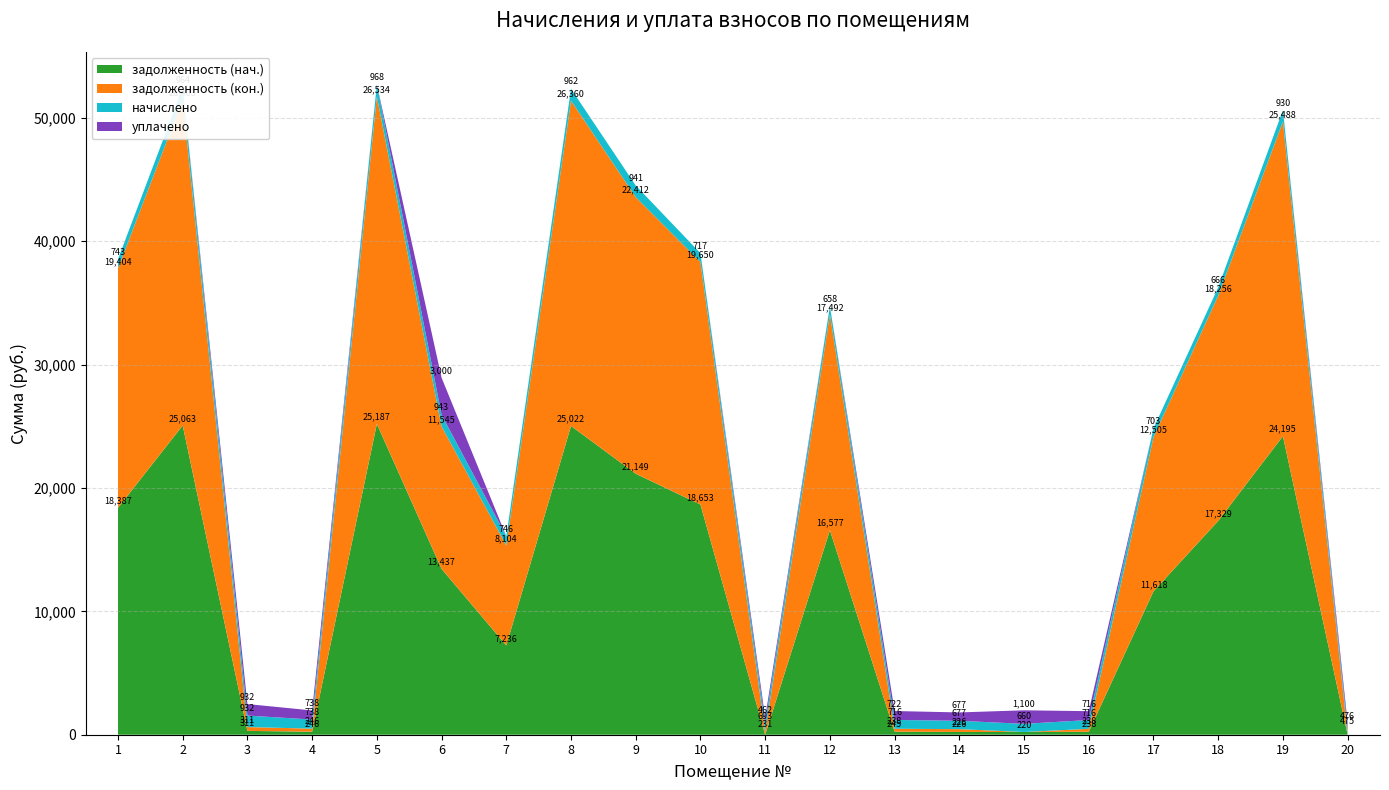

Reading left to right, extract all data points from this chart.

задолженность (нач.): 18387.3	25063.1	310.6	245.9	25187.2	13436.6	7236.5	25021.8	21149.2	18652.7	0.0	16577.0	244.8	225.8	219.9	238.5	11618.4	17329.2	24194.6	0.0
задолженность (кон.): 19404.0	26403.1	310.6	245.9	26533.8	11545.1	8103.6	26359.5	22412.0	19650.0	231.1	17492.4	238.5	225.8	0.0	238.5	12504.8	18255.6	25488.1	0.0
начислено: 742.5	963.5	931.7	737.8	968.3	942.9	745.7	962.0	941.3	717.1	693.2	658.3	715.5	677.3	659.9	715.5	702.8	666.2	930.1	475.4
уплачено: 0.0	0.0	931.7	737.8	0.0	3000.0	0.0	0.0	0.0	0.0	462.2	0.0	721.9	677.3	1099.8	715.5	0.0	0.0	0.0	475.5